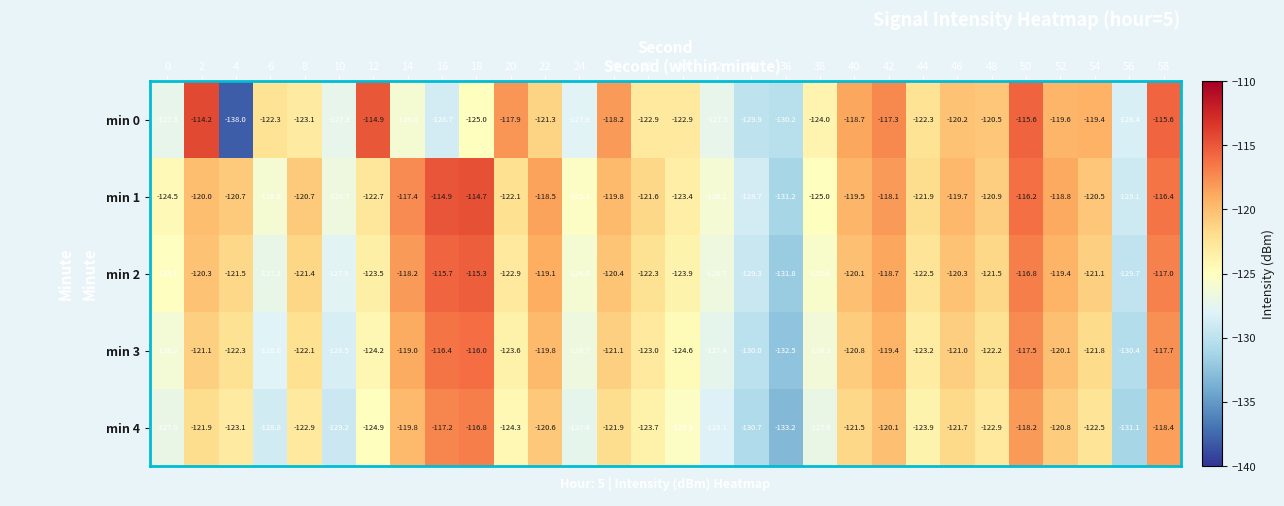

At which category is the sum across all series the highest?

50